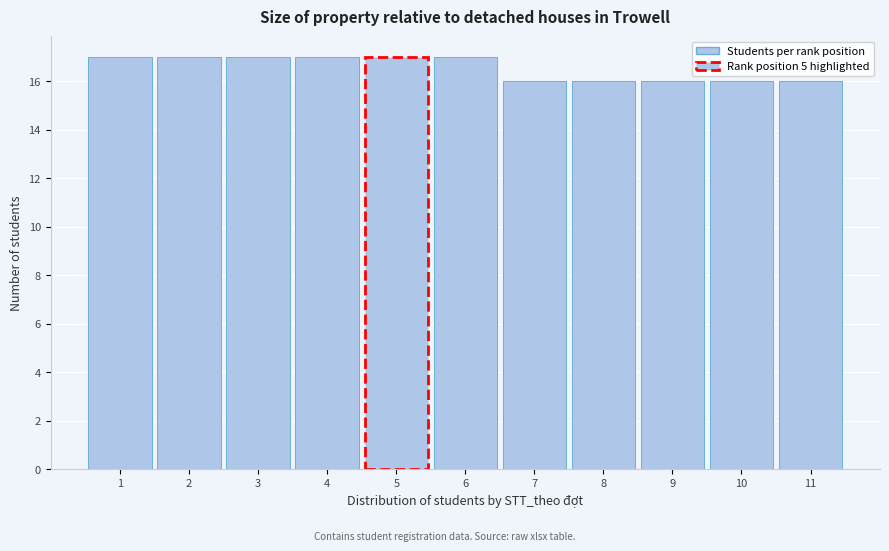

Reading left to right, extract all data points from this chart.

1=17	2=17	3=17	4=17	5=17	6=17	7=16	8=16	9=16	10=16	11=16